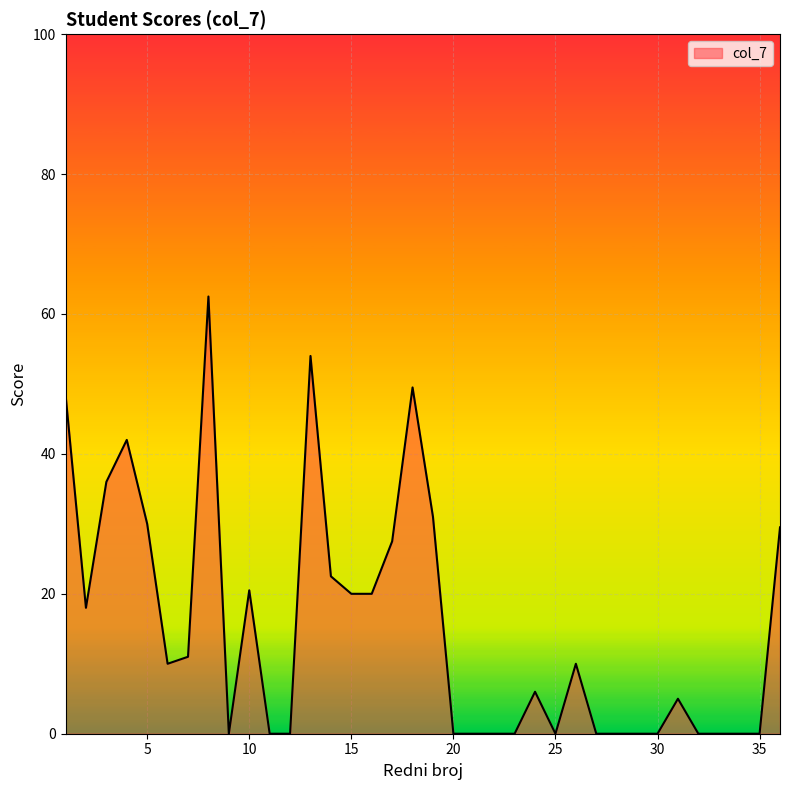

What is the greatest value displayed?

62.5